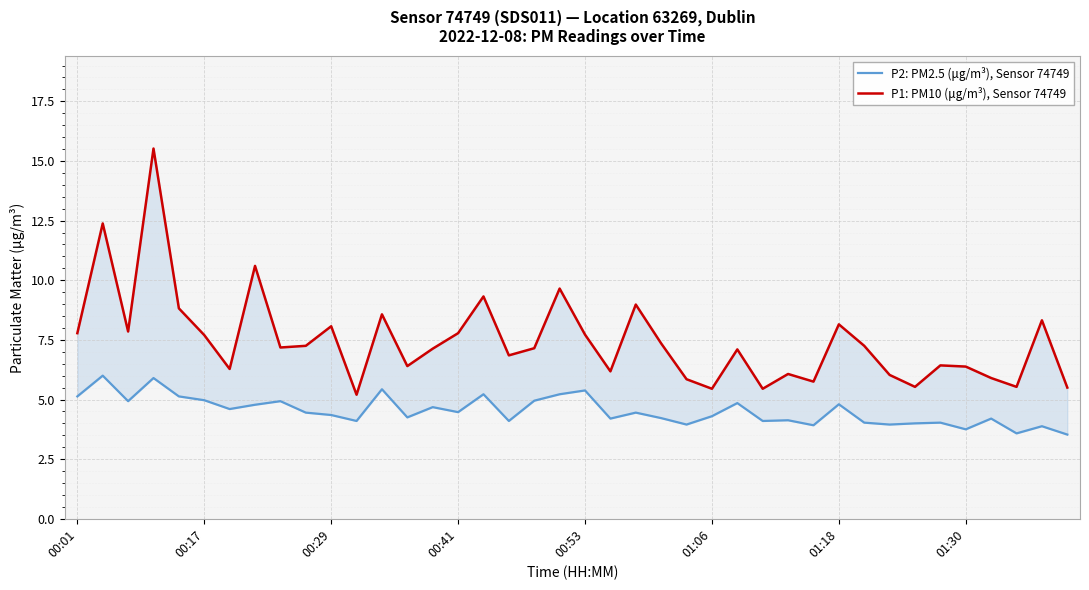

At how many categories does at least one series exceed 6?

31